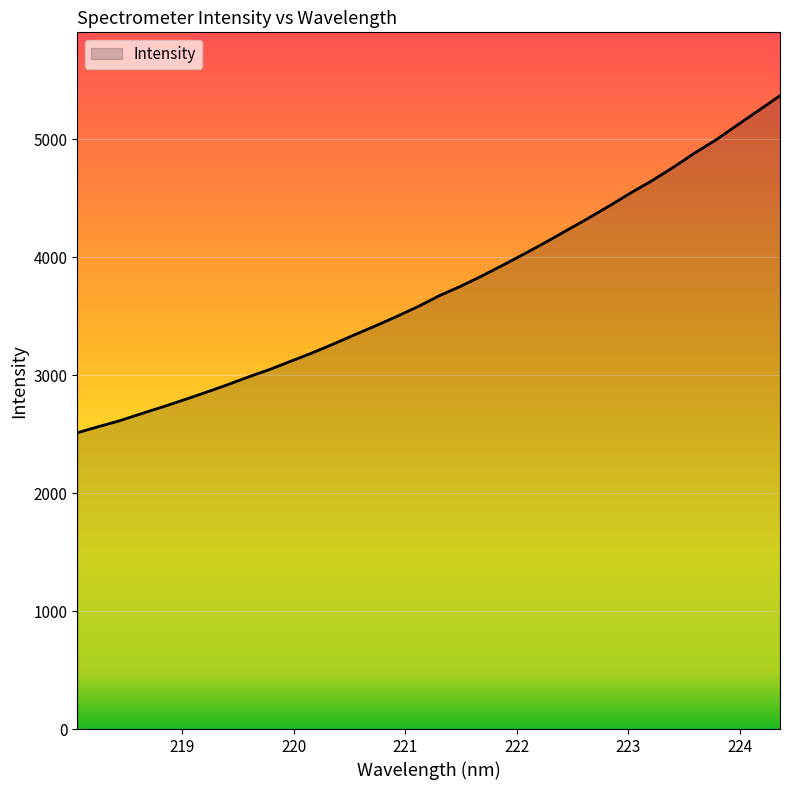

How many lines are shown in the chart?

1